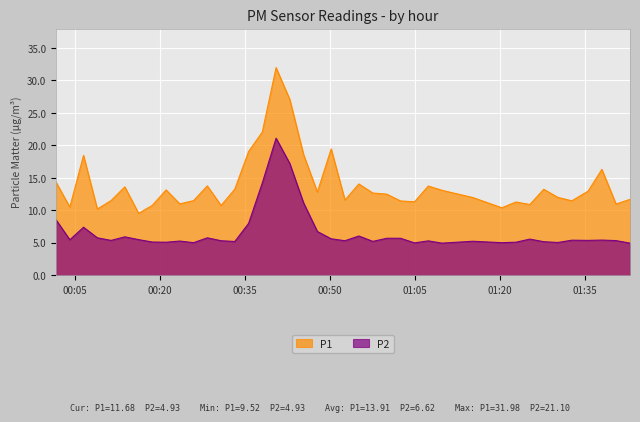

What is the maximum value shown in the chart?

32.0